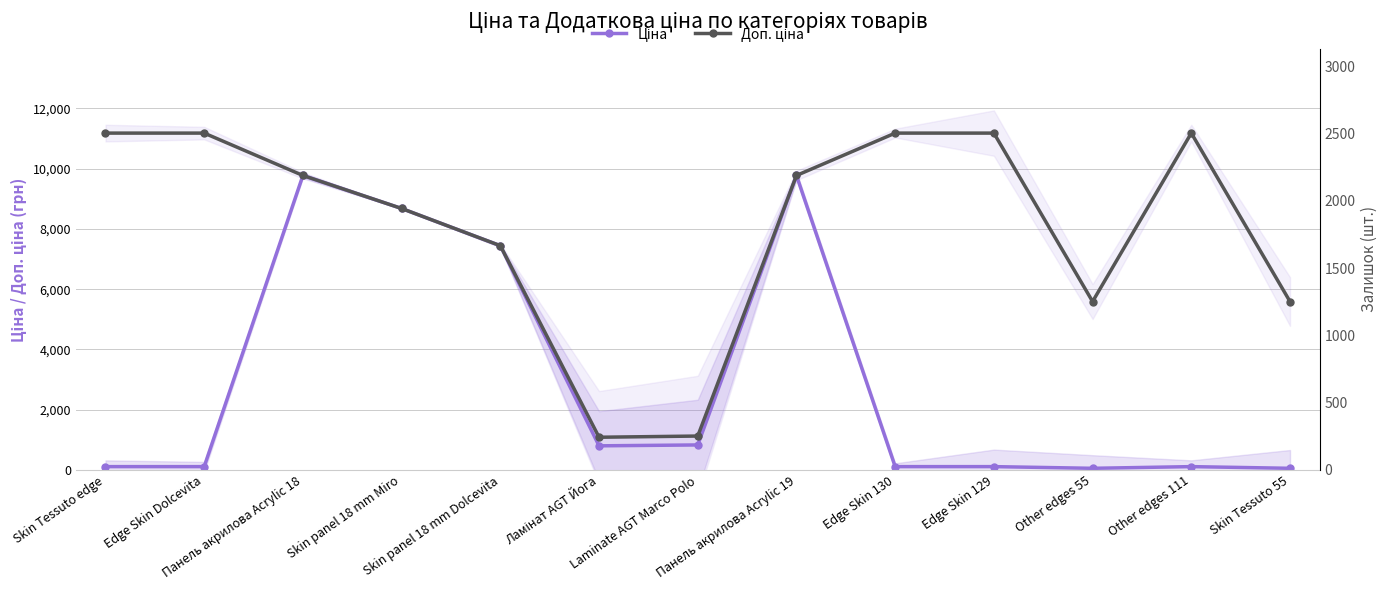

True or false: Доп. ціна and Ціна cross at least once.

False